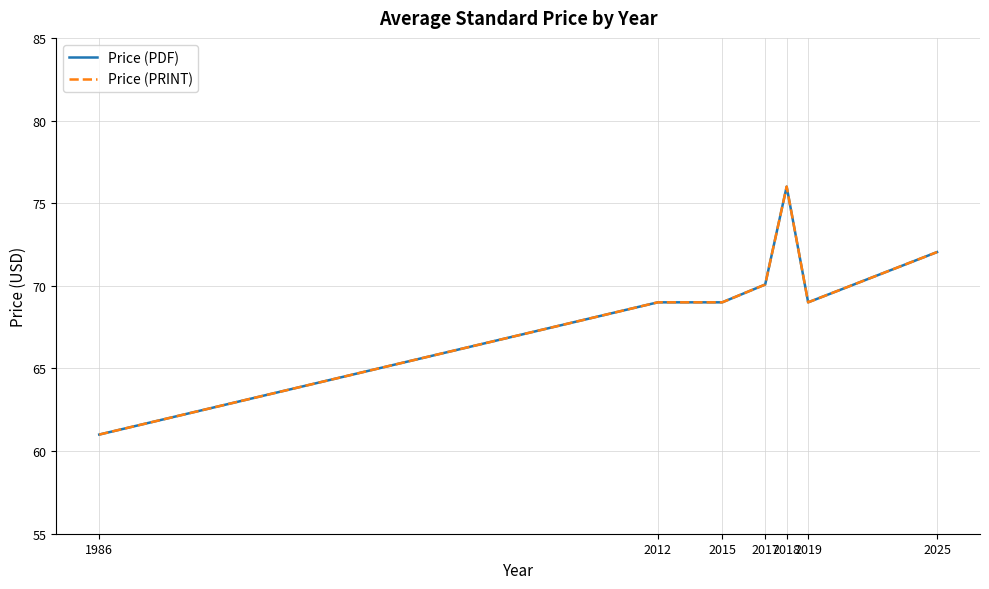

Does the chart display data point markers on the line(s)?

No